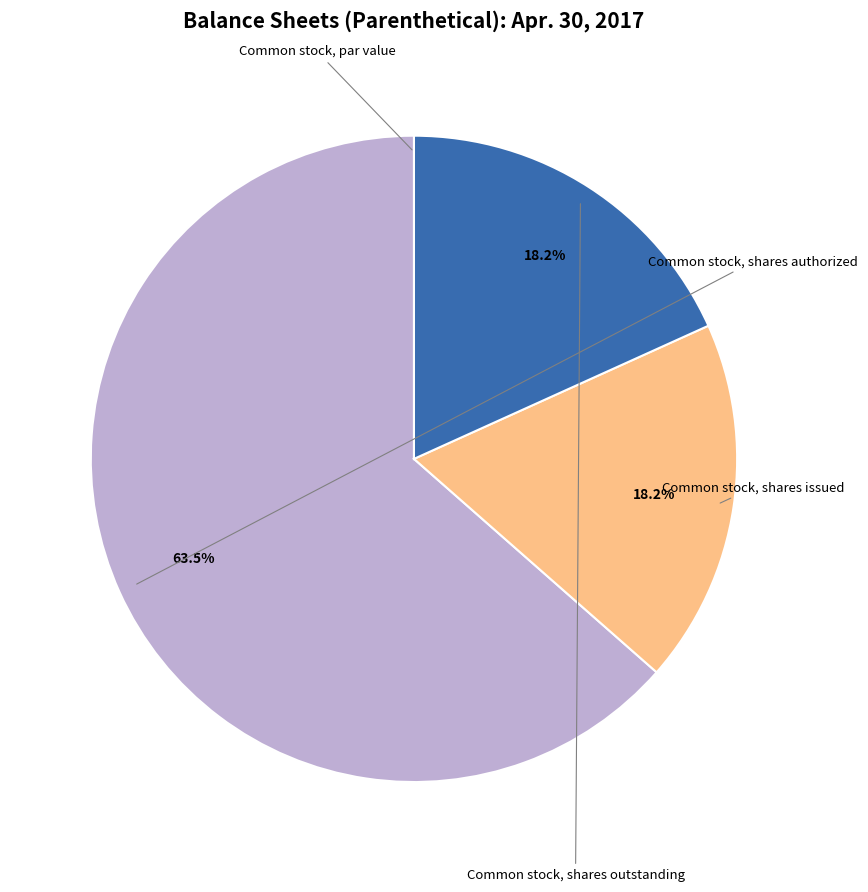

Does Common stock, shares authorized account for over 50% of the chart?

Yes